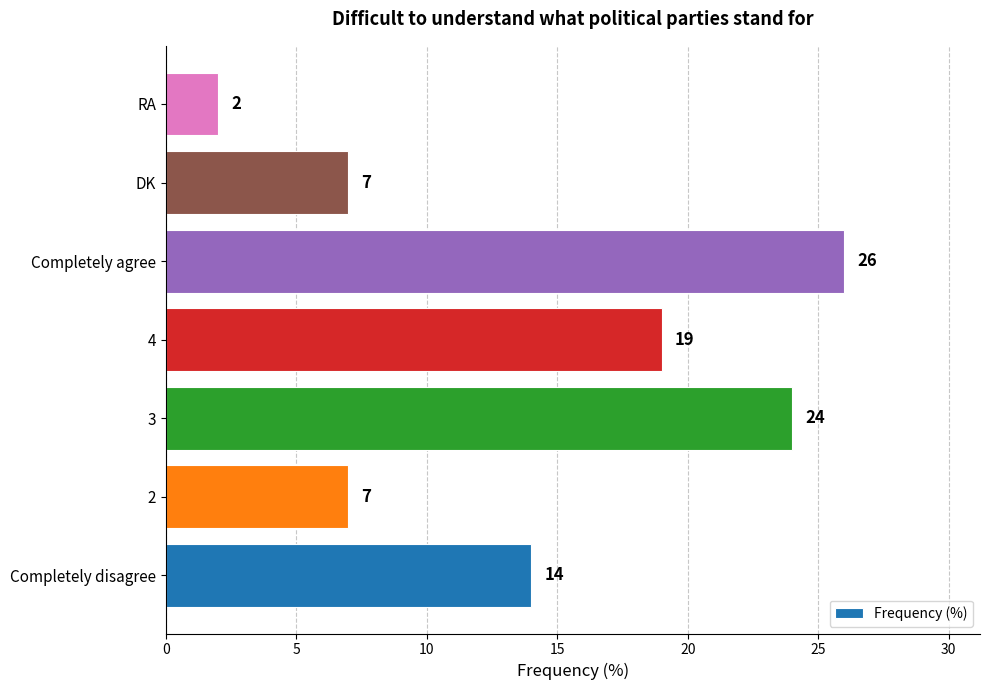

What is the sum of the values at Completely disagree and 4?

33